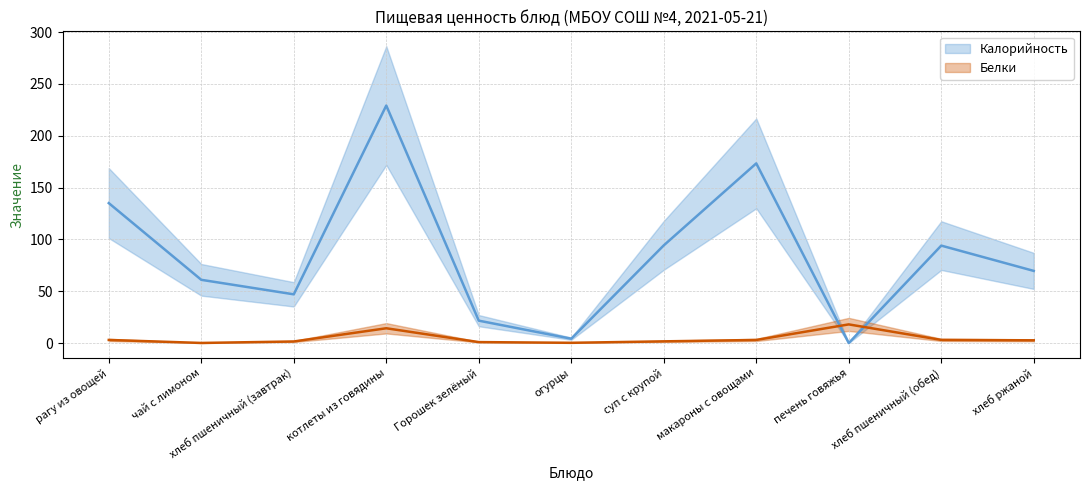

True or false: Калорийность and Белки intersect in this chart.

True